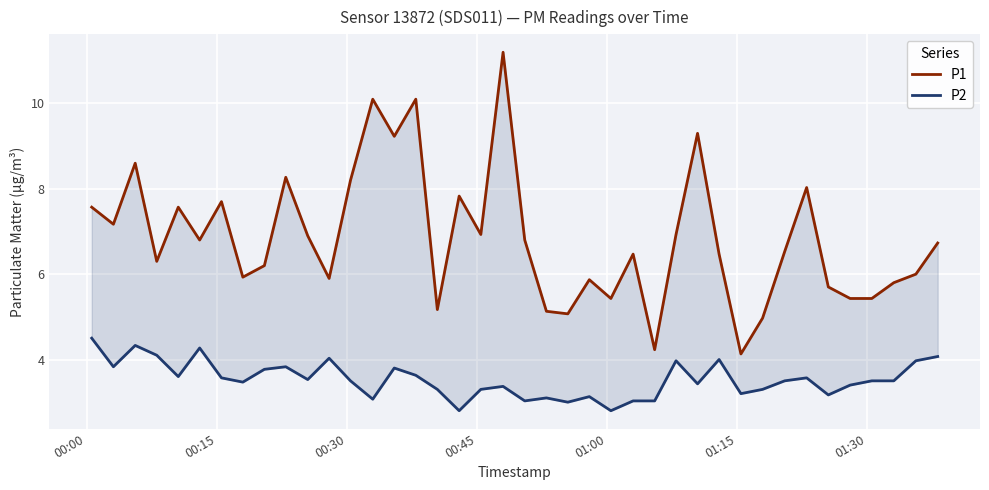

True or false: P2 has more than 1 points higher than both neighbors.

True